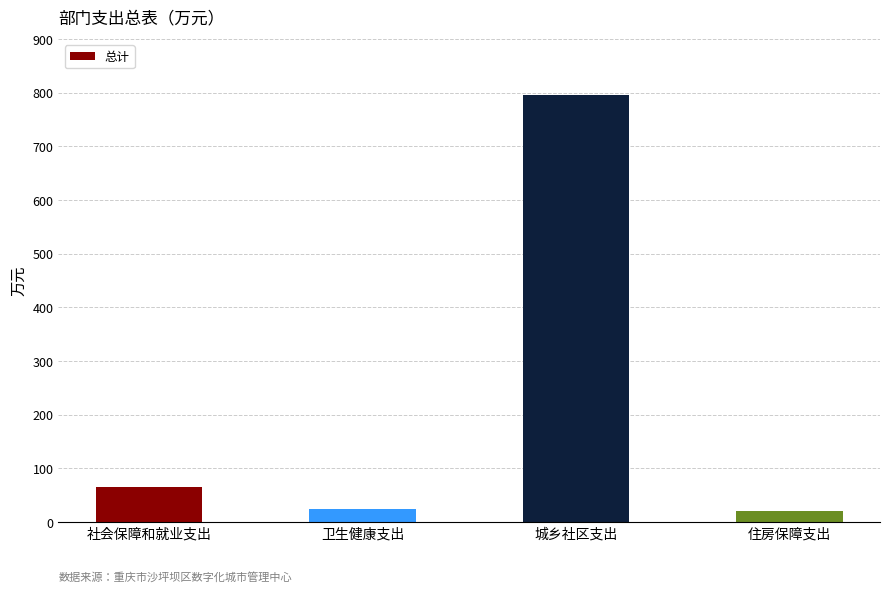

True or false: the data shows 25.2 at 卫生健康支出.

True